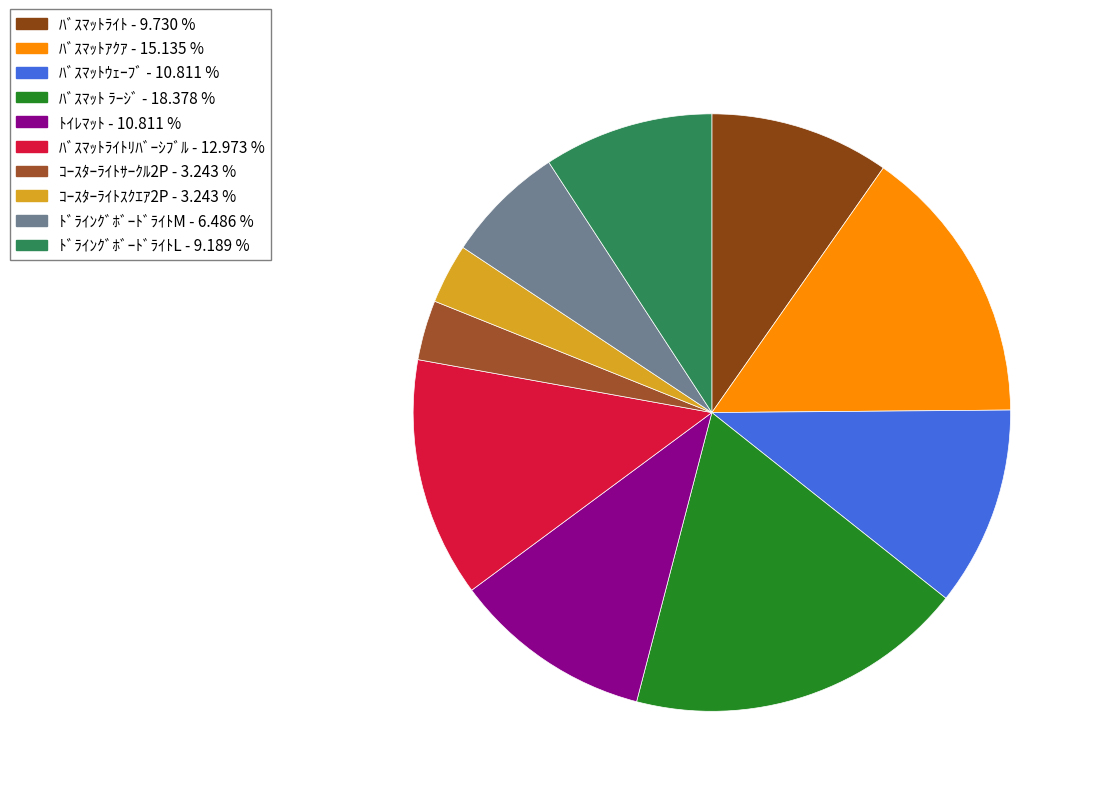

How many segments does this pie chart have?

10